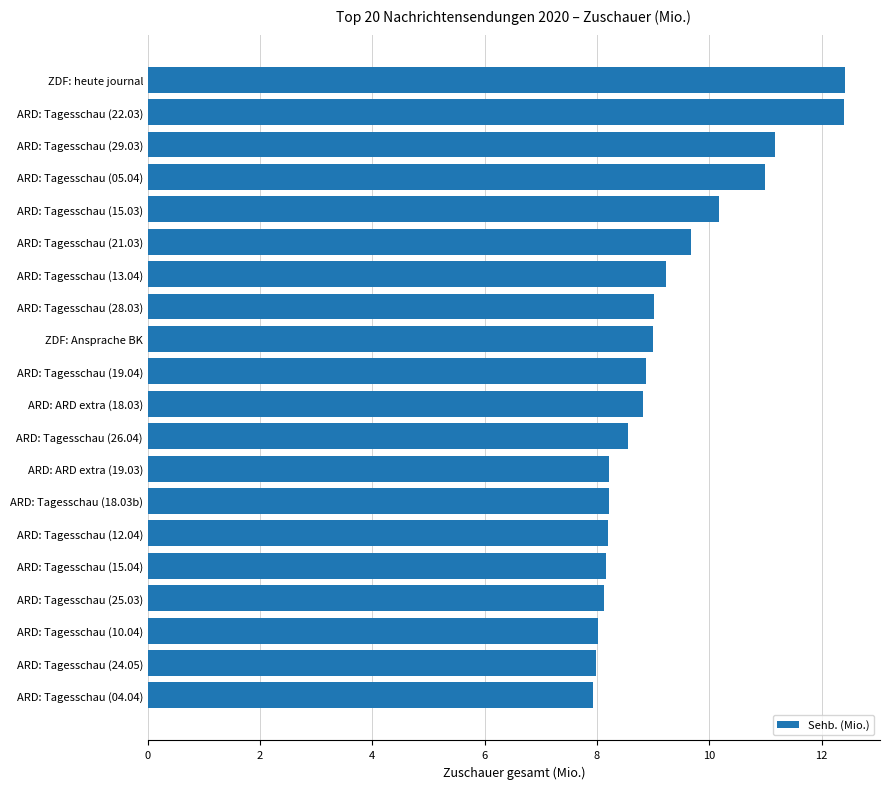

Count the number of data series in this chart.

1